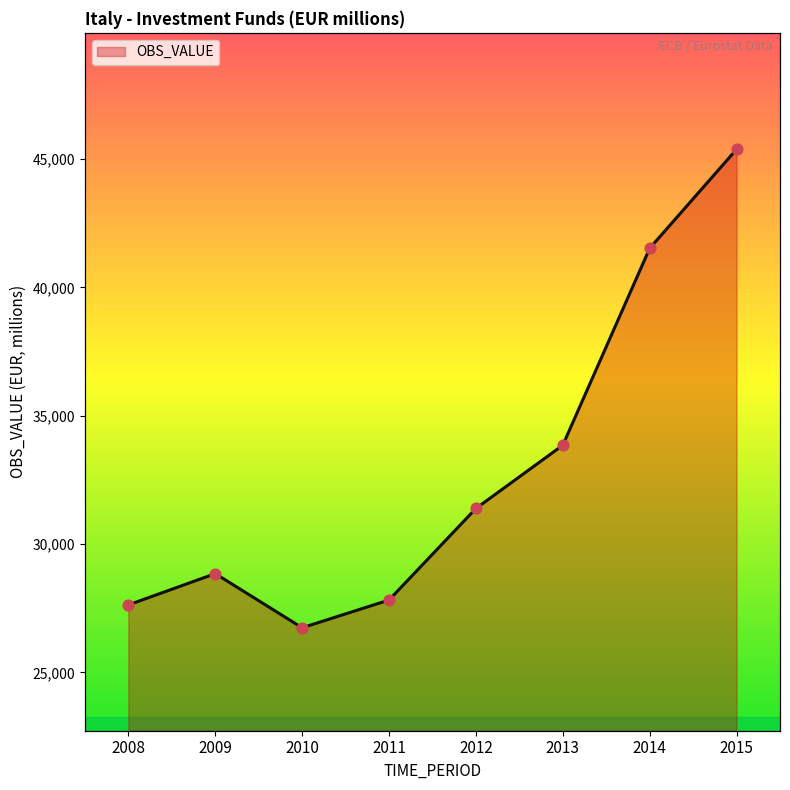

What is the change in value from 2010 to 2011?

+1079.9